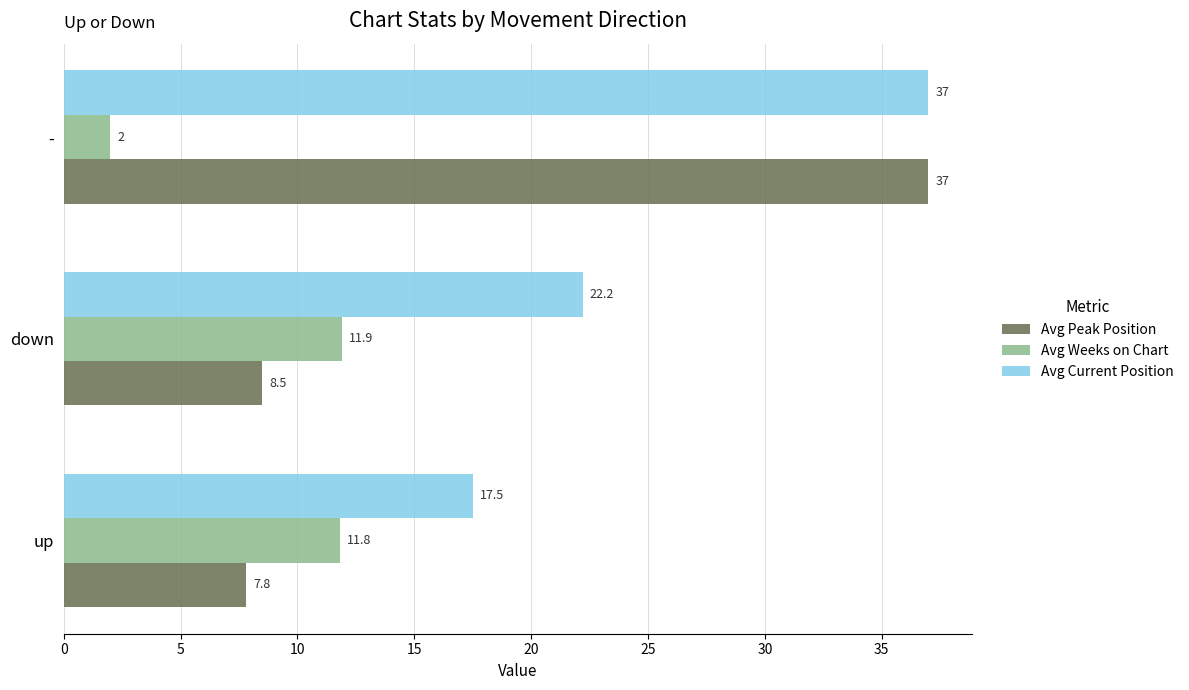

What is the approximate value of Avg Current Position at -?

37.0